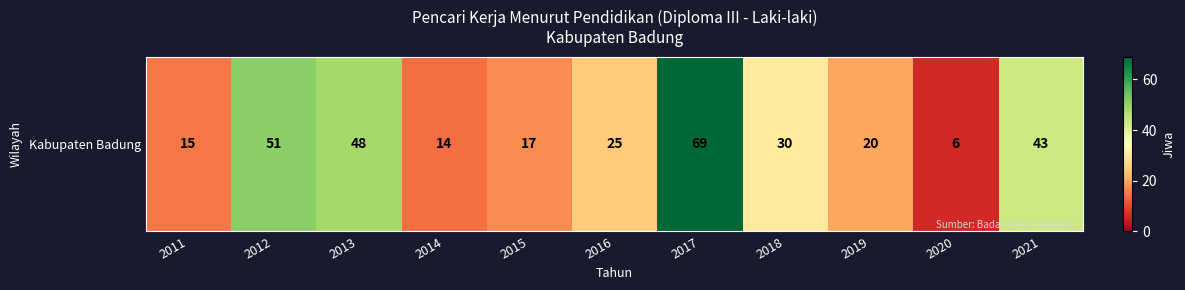

Rank the categories by value from lowest to highest.

2020, 2014, 2011, 2015, 2019, 2016, 2018, 2021, 2013, 2012, 2017